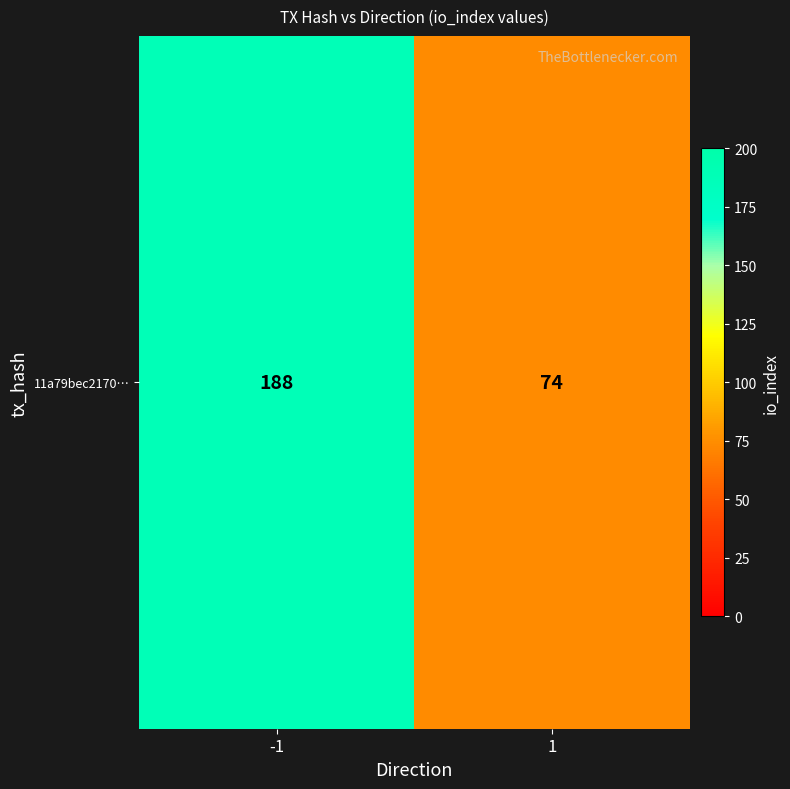

The chart shows a value of 30 at 1. True or false?

False